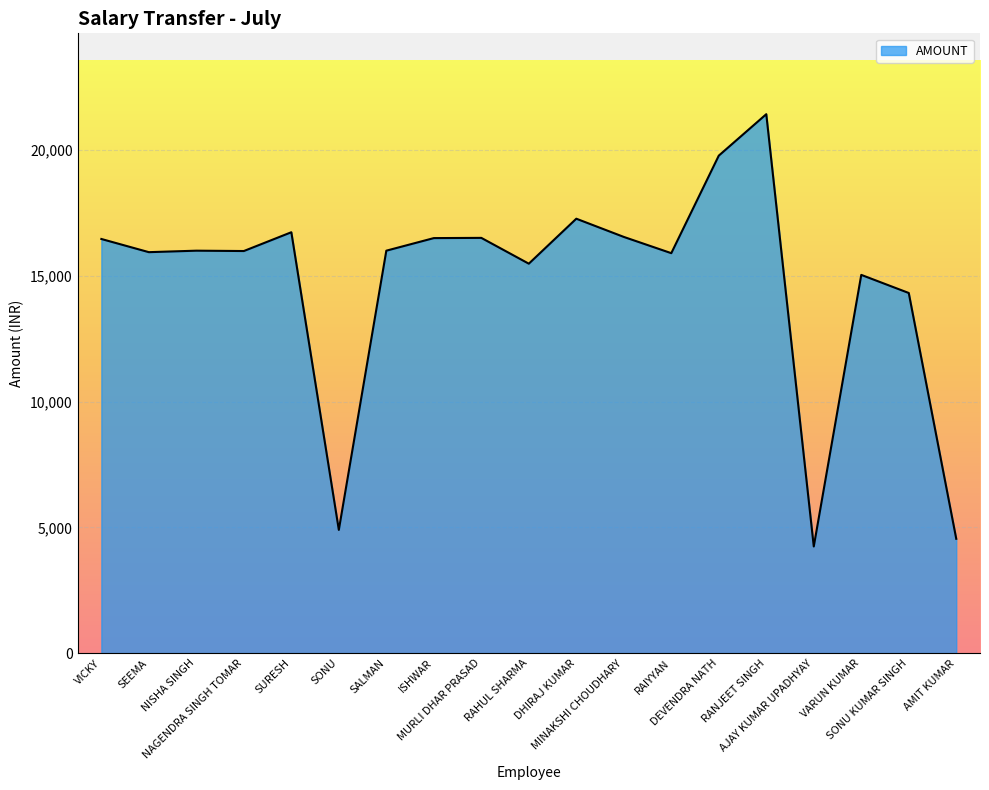

What is the maximum value shown in the chart?

21424.0